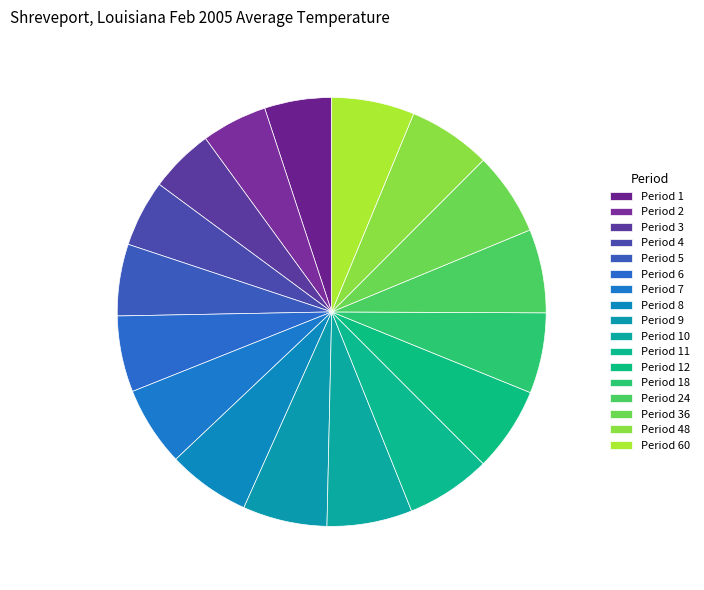

Count the number of slices in the pie.

17